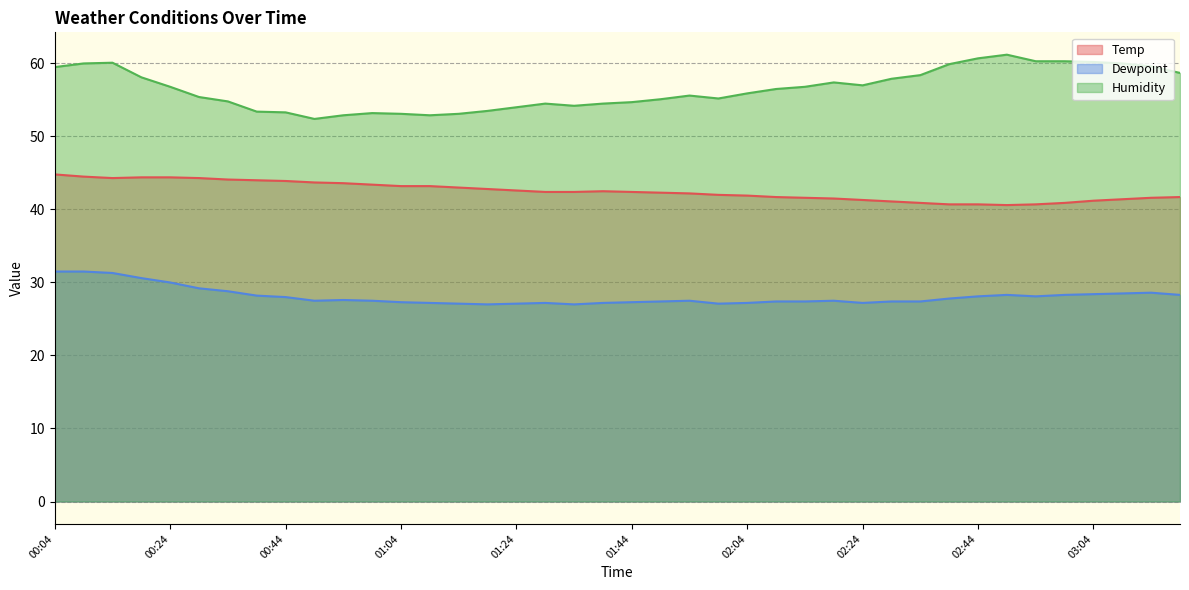

What is the spread (max minus min) of values at 01:54?

28.1